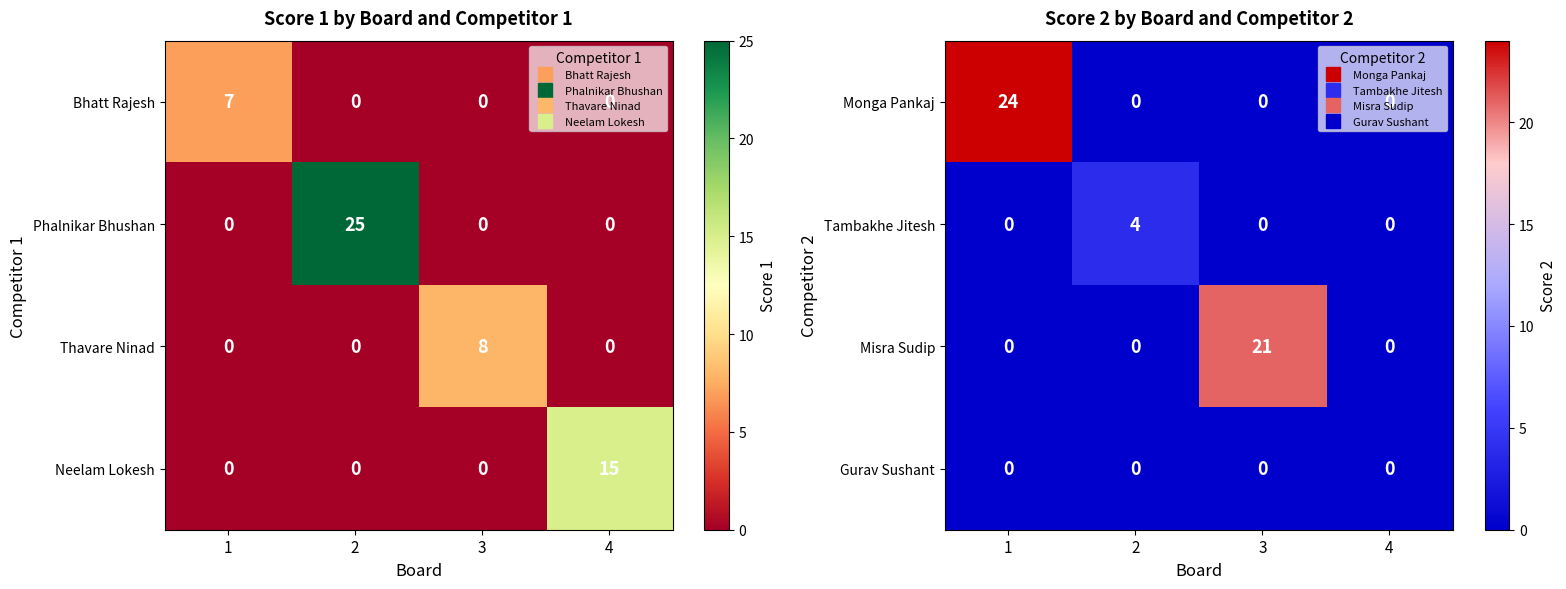

The Tambakhe Jitesh series shows 2 at 1. True or false?

False